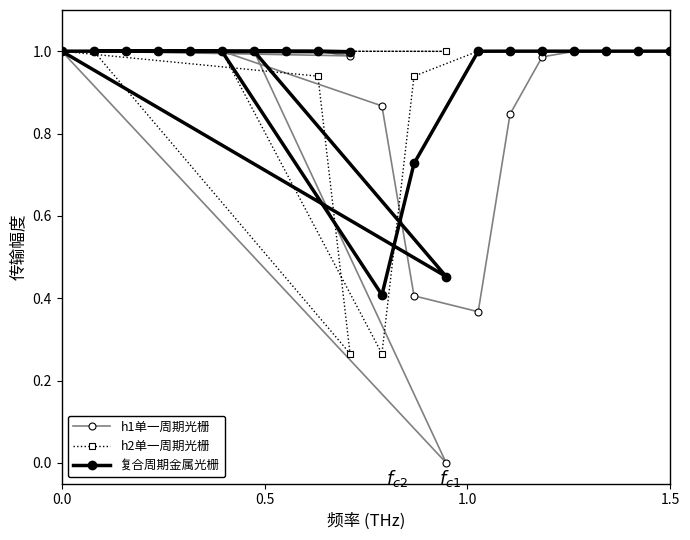

List the series in order of their overall mean, lowest first.

h1单一周期光栅, h2单一周期光栅, 复合周期金属光栅